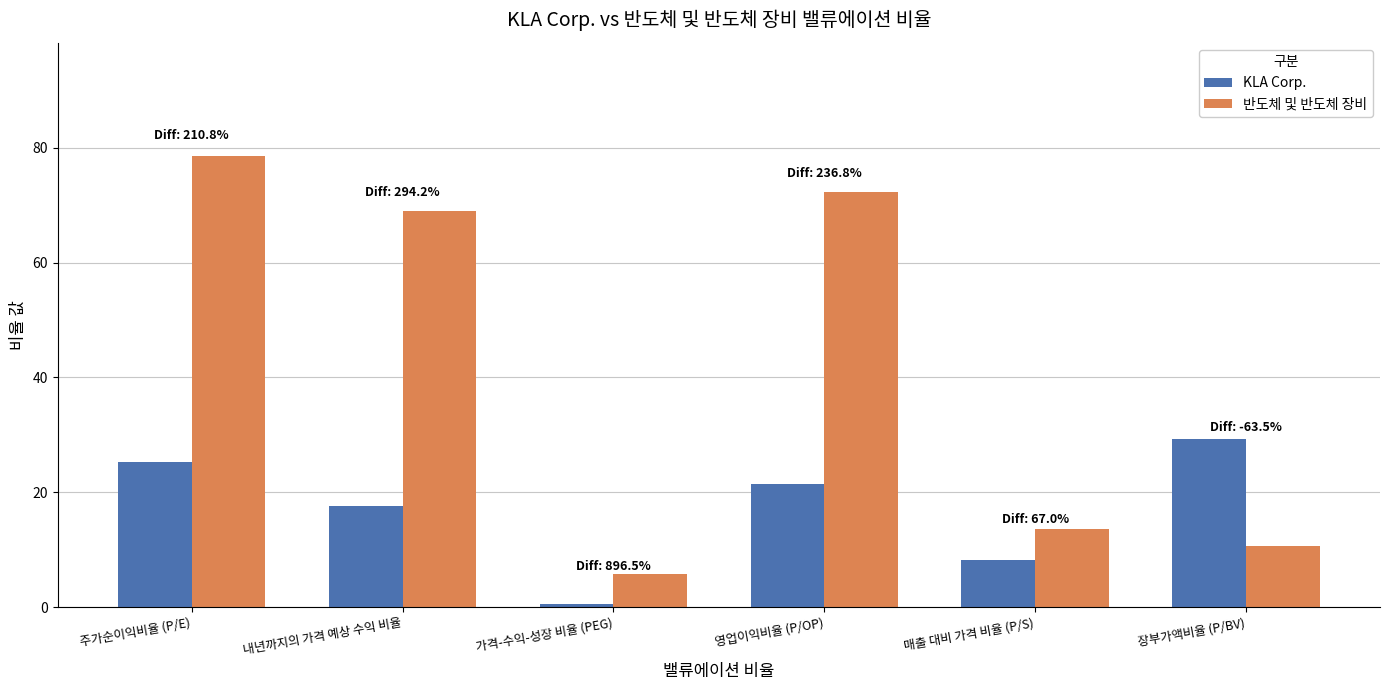

Which series changed the most between 내년까지의 가격 예상 수익 비율 and 가격-수익-성장 비율 (PEG)?

반도체 및 반도체 장비